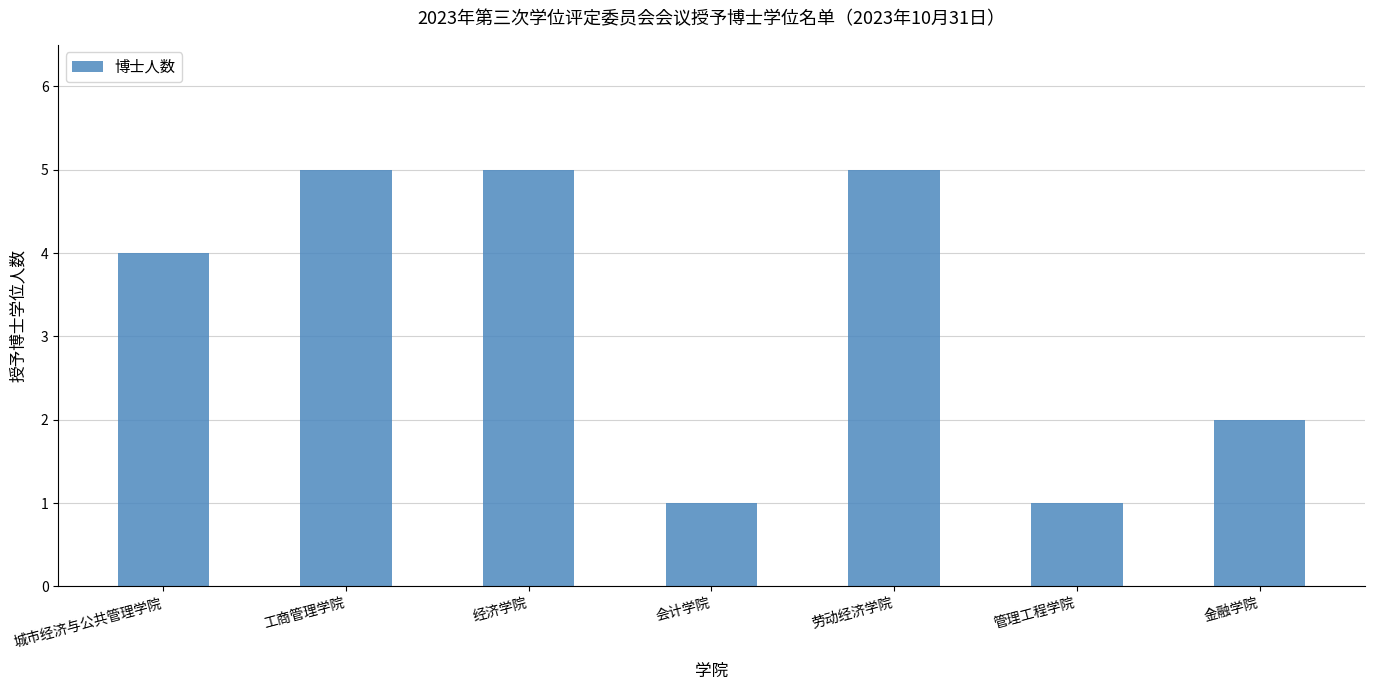

How many bars are there in total?

7